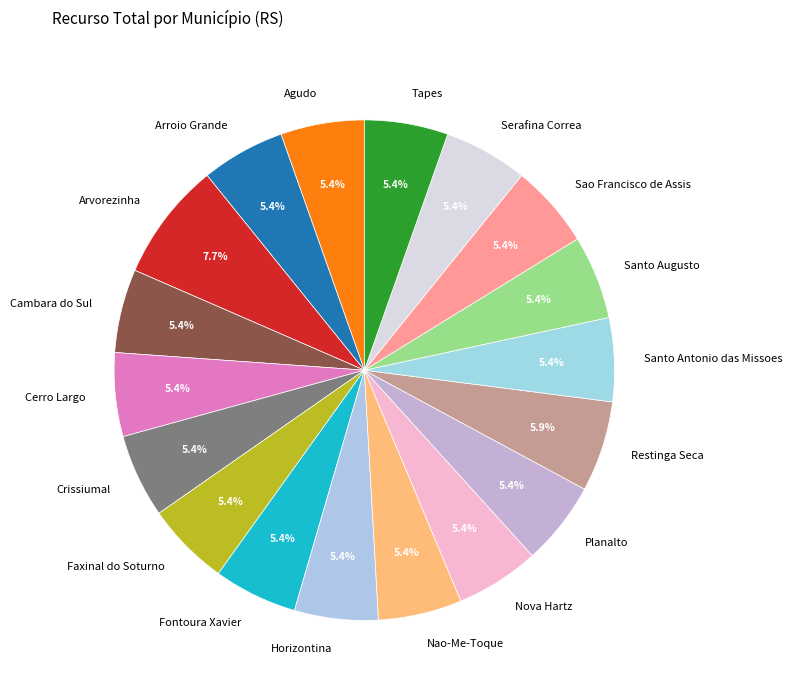

Approximately how many times larger is the value at Serafina Correa compared to Planalto?

1.0